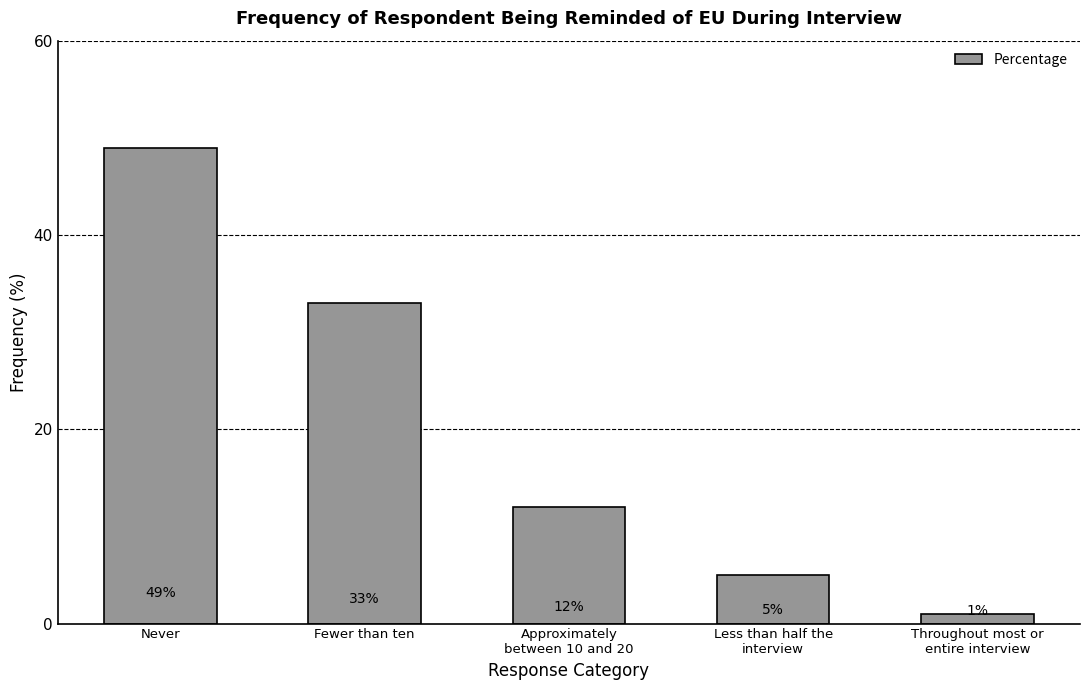

How many series are shown in this chart?

1